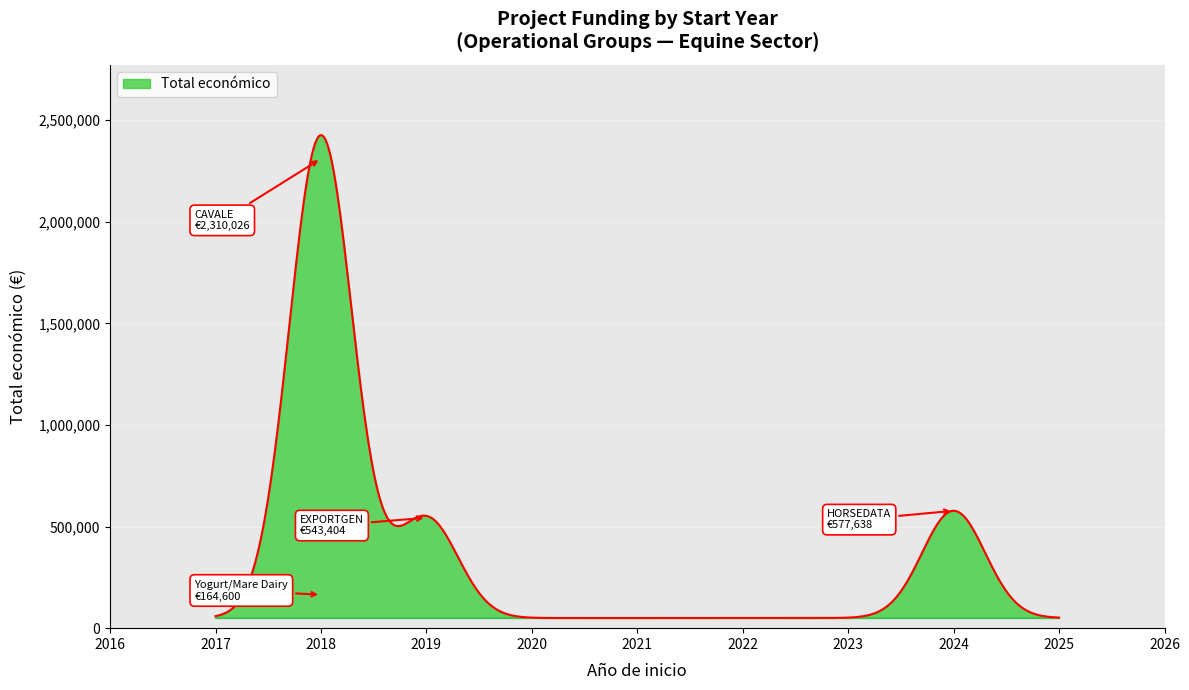

What is the greatest value displayed?

2425933.1